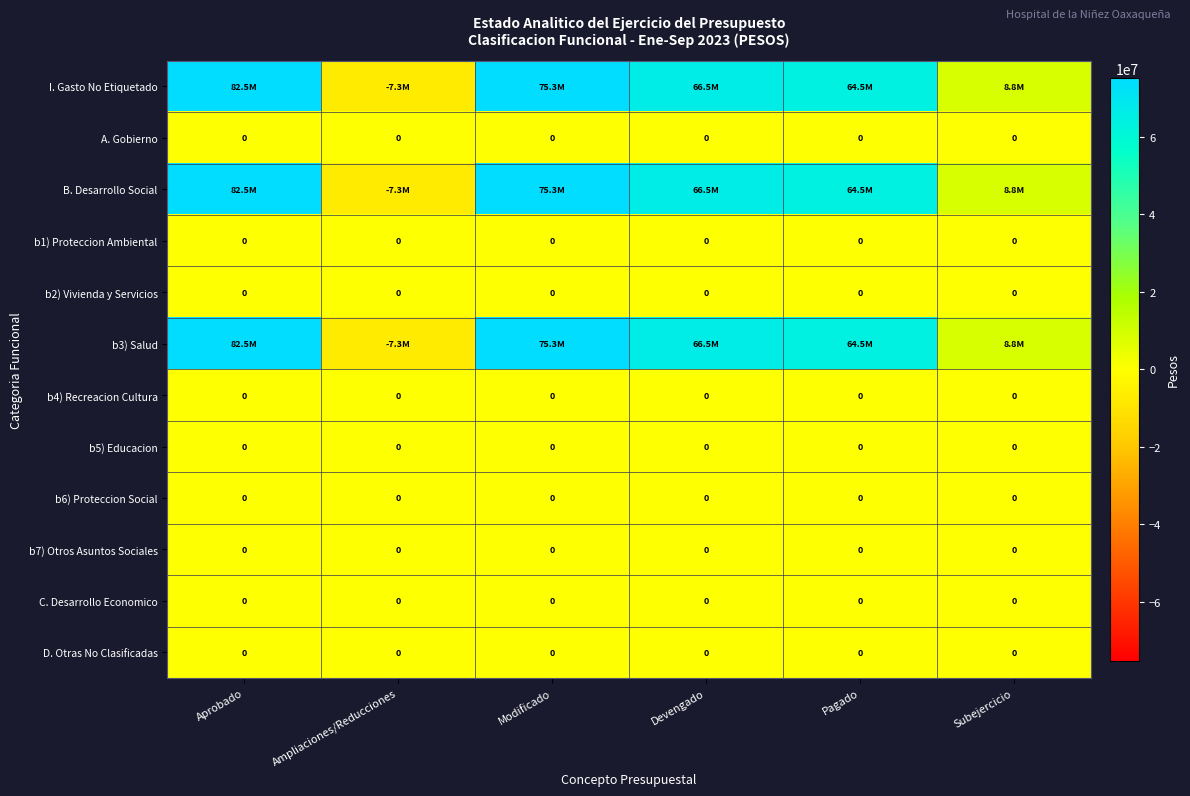

What is the smallest value displayed?

-7262200